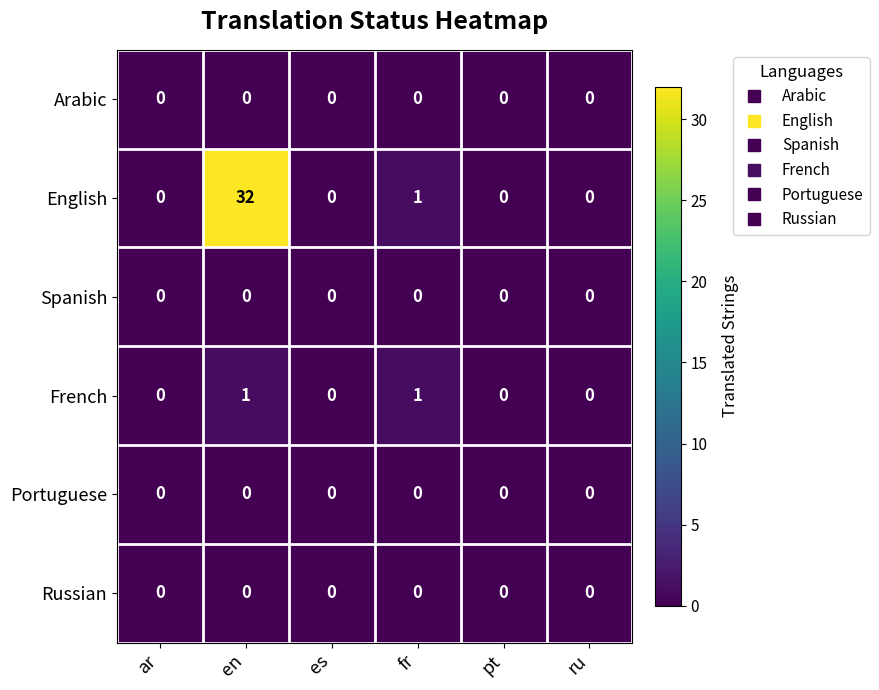

Which label corresponds to the largest value in the chart?

en